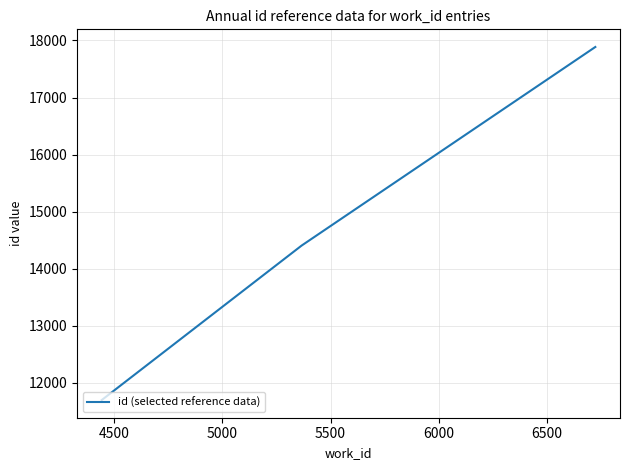

What is the minimum value shown in the chart?

11696